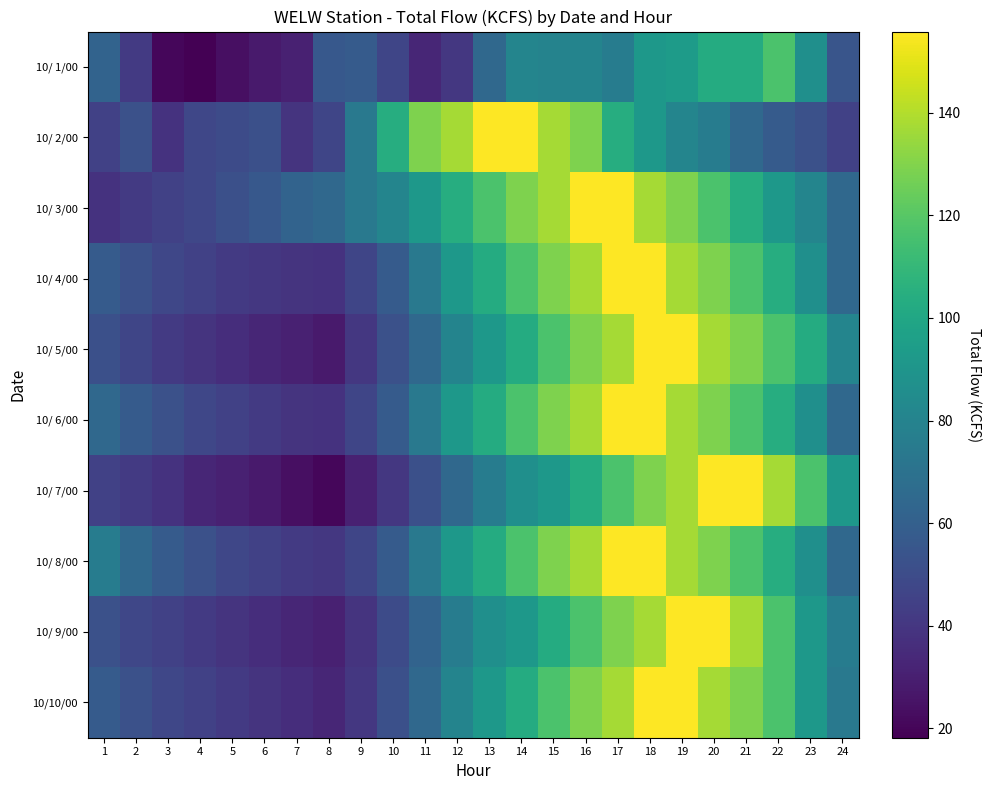

Reading left to right, what are all the values shown in this chart?

10/ 1/00: 1=61.8	2=41.7	3=20.8	4=18.2	5=23.7	6=28.0	7=30.7	8=56.3	9=57.5	10=46.8	11=33.0	12=40.5	13=64.6	14=80.7	15=79.7	16=80.2	17=75.9	18=91.8	19=93.9	20=102.7	21=103.0	22=117.1	23=86.5	24=54.4
10/ 2/00: 1=44.6	2=52.3	3=38.1	4=47.6	5=49.8	6=52.0	7=38.7	8=47.2	9=73.6	10=103.7	11=129.2	12=137.1	13=155.8	14=155.8	15=137.1	16=129.2	17=103.7	18=91.8	19=80.7	20=75.9	21=64.6	22=57.5	23=52.3	24=44.6
10/ 3/00: 1=38.1	2=41.7	3=44.6	4=47.6	5=52.0	6=56.3	7=61.8	8=64.6	9=73.6	10=80.7	11=91.8	12=103.7	13=117.1	14=129.2	15=137.1	16=155.8	17=155.8	18=137.1	19=129.2	20=117.1	21=103.7	22=91.8	23=80.7	24=64.6
10/ 4/00: 1=57.5	2=52.3	3=47.6	4=44.6	5=41.7	6=40.5	7=38.7	8=38.1	9=46.8	10=57.5	11=73.6	12=91.8	13=103.0	14=117.1	15=129.2	16=137.1	17=155.8	18=155.8	19=137.1	20=129.2	21=117.1	22=103.7	23=86.5	24=64.6
10/ 5/00: 1=52.0	2=47.2	3=41.7	4=38.7	5=36.0	6=33.0	7=30.7	8=28.0	9=40.5	10=52.3	11=64.6	12=80.2	13=91.8	14=103.0	15=117.1	16=129.2	17=137.1	18=155.8	19=155.8	20=137.1	21=129.2	22=117.1	23=103.0	24=80.7
10/ 6/00: 1=64.6	2=57.5	3=52.3	4=47.6	5=44.6	6=41.7	7=38.7	8=38.1	9=46.8	10=57.5	11=73.6	12=91.8	13=103.0	14=117.1	15=129.2	16=137.1	17=155.8	18=155.8	19=137.1	20=129.2	21=117.1	22=103.7	23=86.5	24=64.6
10/ 7/00: 1=44.6	2=41.7	3=38.1	4=33.0	5=30.7	6=28.0	7=23.7	8=20.8	9=30.7	10=40.5	11=52.0	12=64.6	13=75.9	14=86.5	15=91.8	16=103.0	17=117.1	18=129.2	19=137.1	20=155.8	21=155.8	22=137.1	23=117.1	24=91.8
10/ 8/00: 1=75.9	2=64.6	3=57.5	4=52.3	5=47.6	6=44.6	7=41.7	8=40.5	9=46.8	10=57.5	11=73.6	12=91.8	13=103.0	14=117.1	15=129.2	16=137.1	17=155.8	18=155.8	19=137.1	20=129.2	21=117.1	22=103.7	23=86.5	24=64.6
10/ 9/00: 1=52.3	2=47.6	3=44.6	4=41.7	5=38.7	6=36.0	7=33.0	8=30.7	9=38.7	10=49.8	11=61.8	12=75.9	13=86.5	14=91.8	15=103.0	16=117.1	17=129.2	18=137.1	19=155.8	20=155.8	21=137.1	22=117.1	23=91.8	24=75.9
10/10/00: 1=57.5	2=52.3	3=47.6	4=44.6	5=41.7	6=38.7	7=36.0	8=33.0	9=40.5	10=52.0	11=64.6	12=80.2	13=91.8	14=103.0	15=117.1	16=129.2	17=137.1	18=155.8	19=155.8	20=137.1	21=129.2	22=117.1	23=91.8	24=73.6